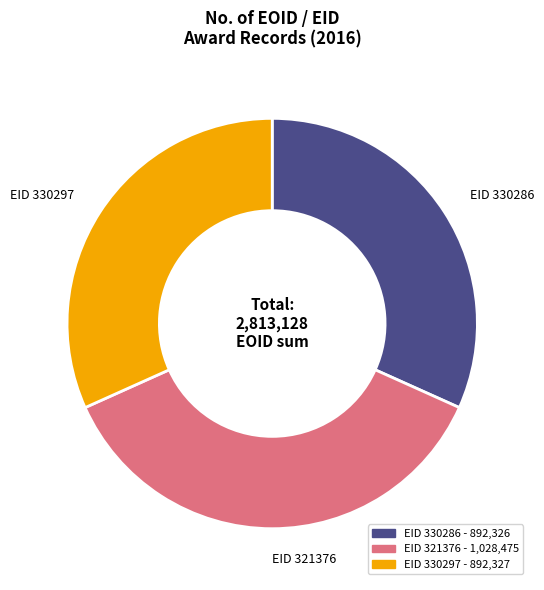

Is there any slice that represents more than half of the pie?

No